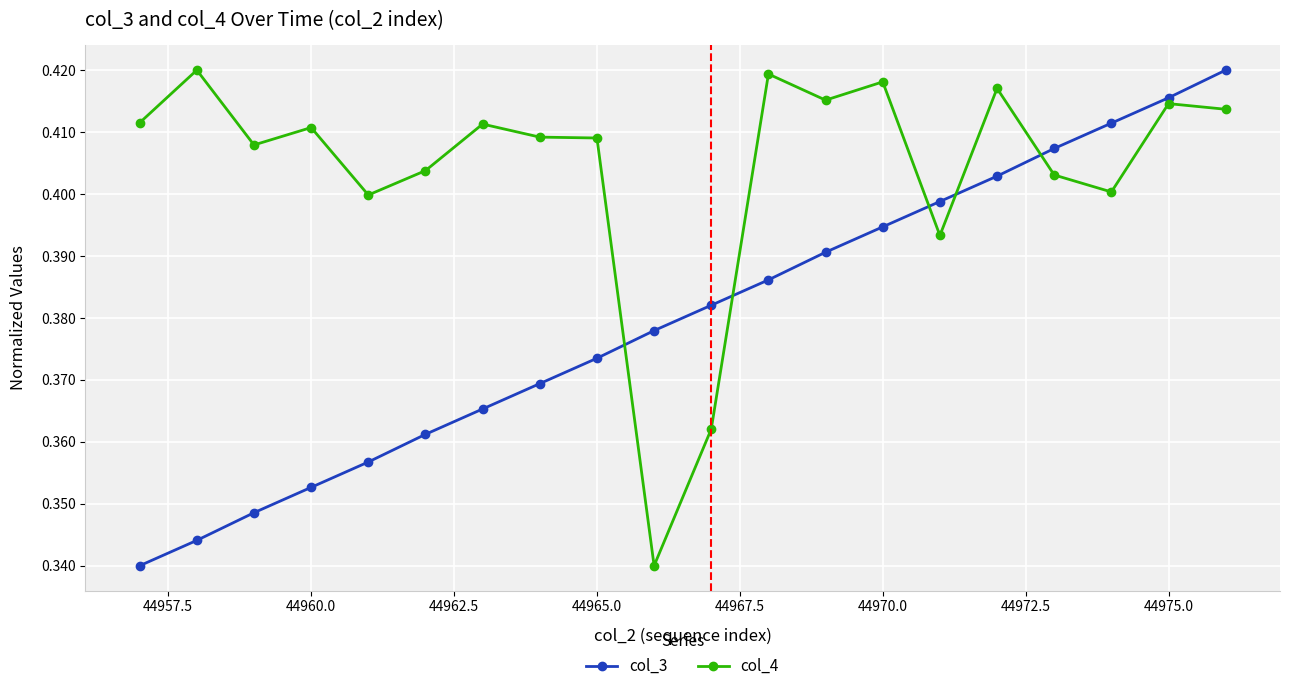

Rank the series by their average value, from lowest to highest.

col_3, col_4